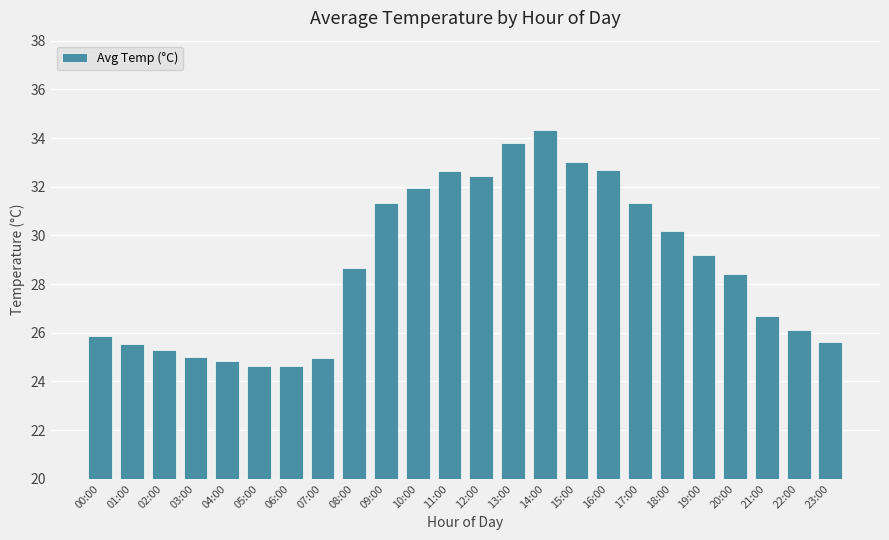

What is the label of the 13th bar from the left?

12:00